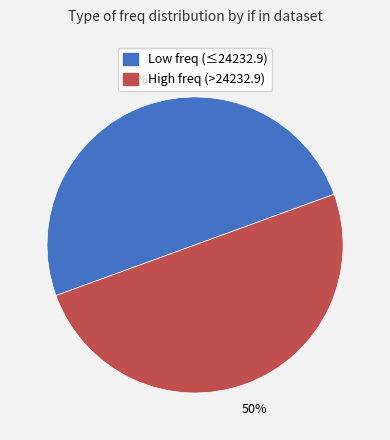

To the nearest percent, what is the average slice percentage?

50%